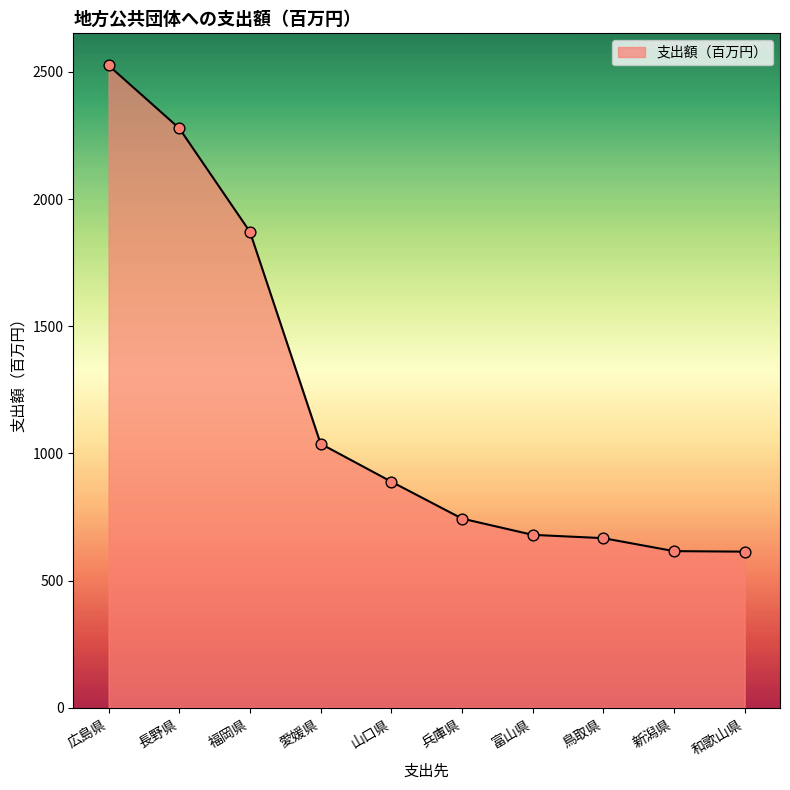

What is the change in value from 愛媛県 to 新潟県?

-422